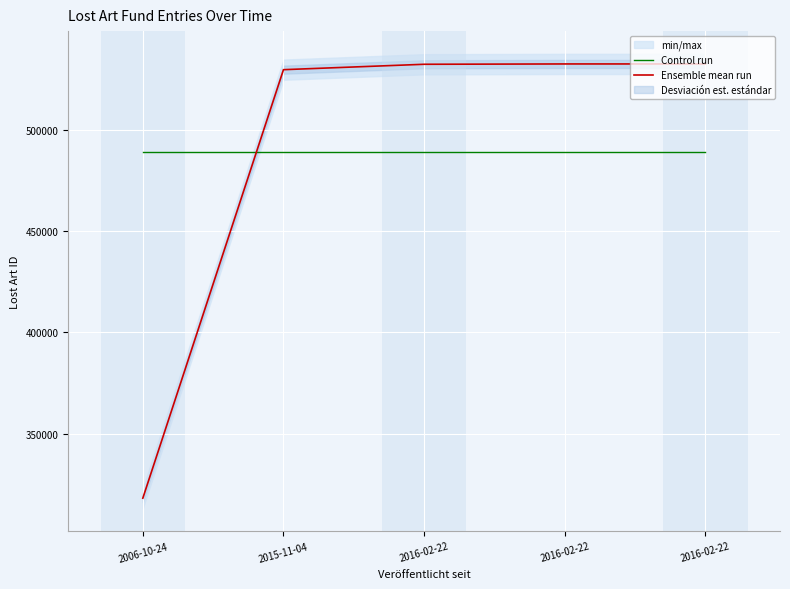

What is the minimum value for Ensemble mean run?

318033.0